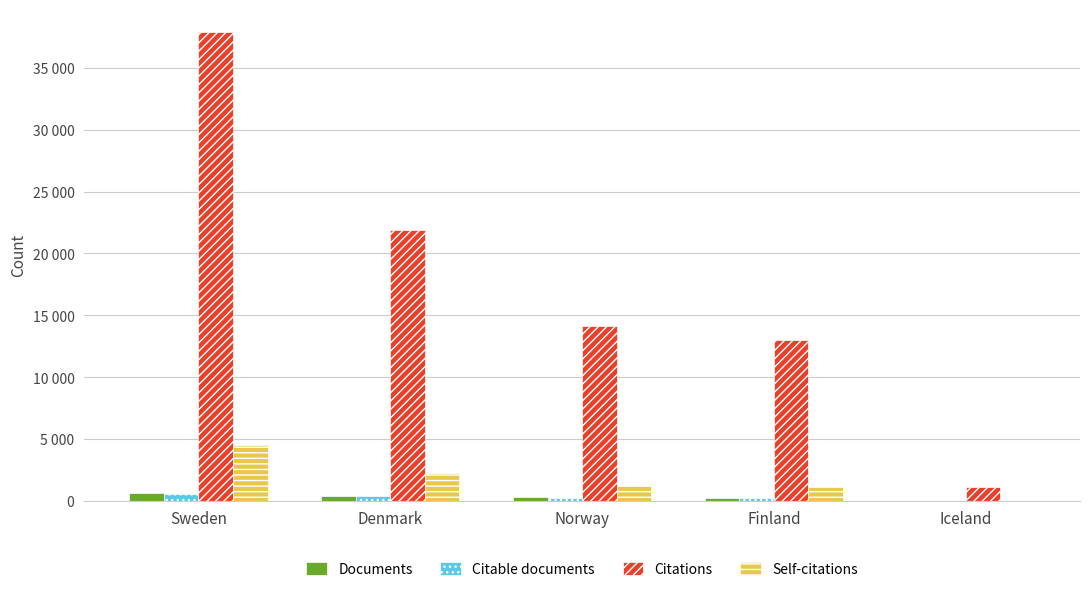

Reading left to right, list all the values displayed in this chart.

Documents: 623	408	265	252	15
Citable documents: 563	377	238	236	13
Citations: 37873	21882	14135	12986	1146
Self-citations: 4547	2254	1183	1128	21